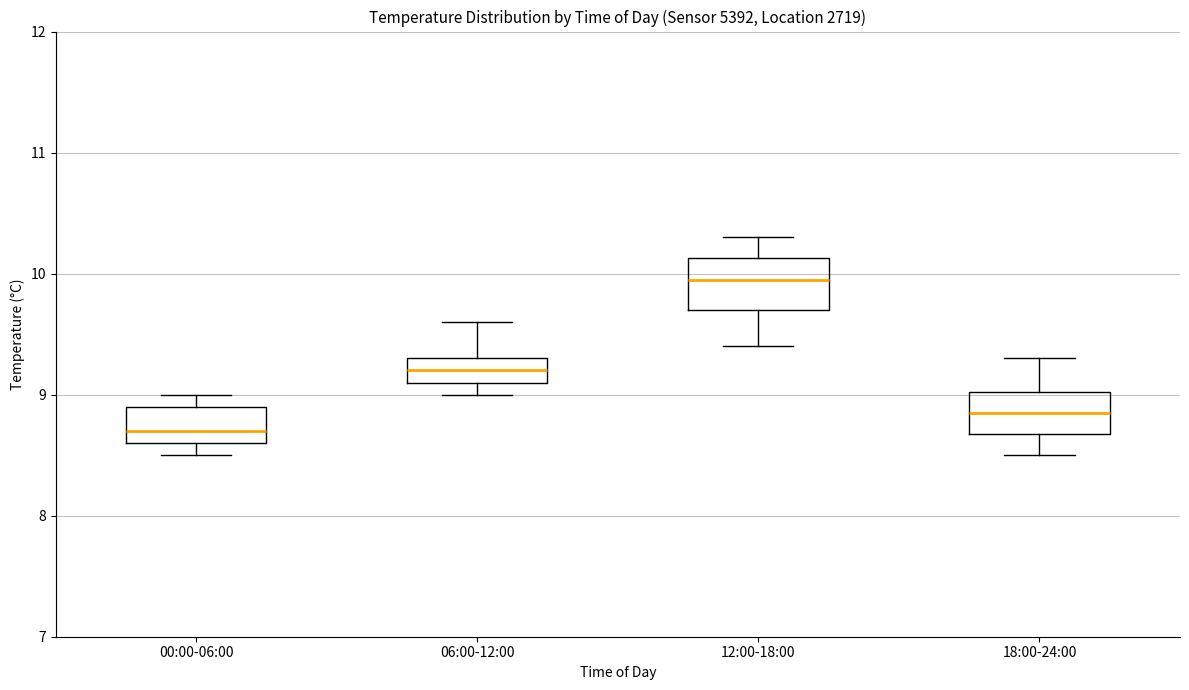

Where does the lower whisker of the box for 18:00-24:00 end on the y-axis? The values are not printed on the chart, so give them approximately, as read against the axis.

8.5